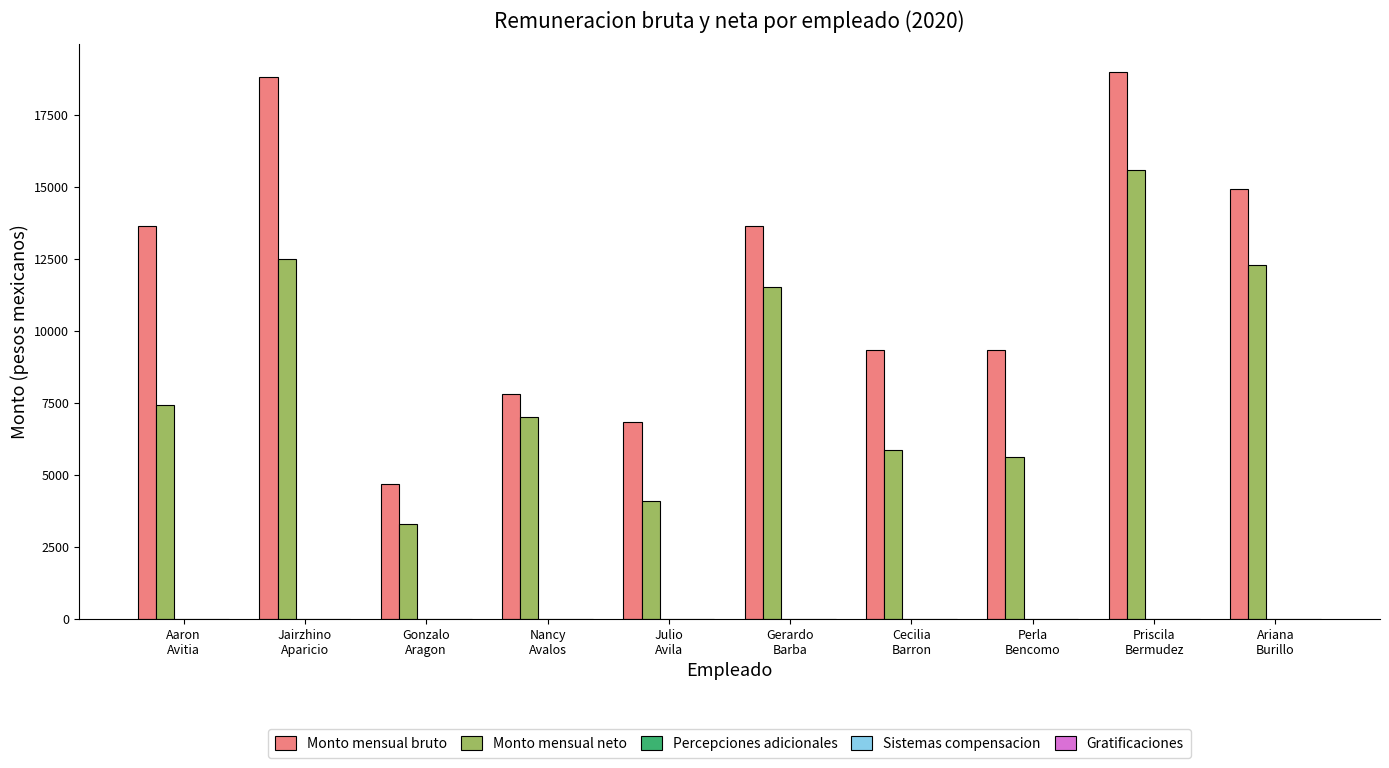

Which series has the largest total across all categories?

Monto mensual bruto